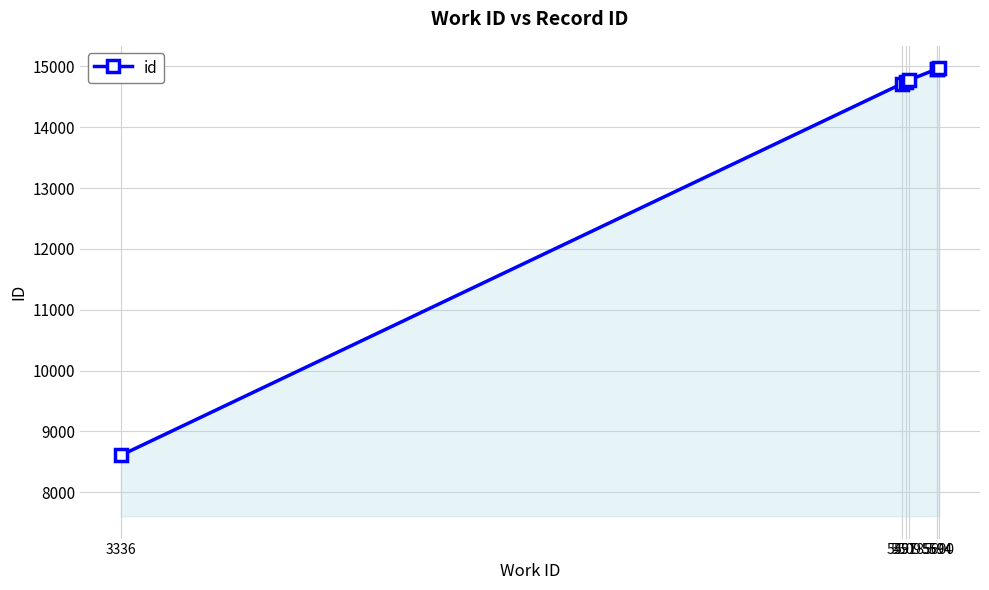

The value at 5497 is 25079. True or false?

False